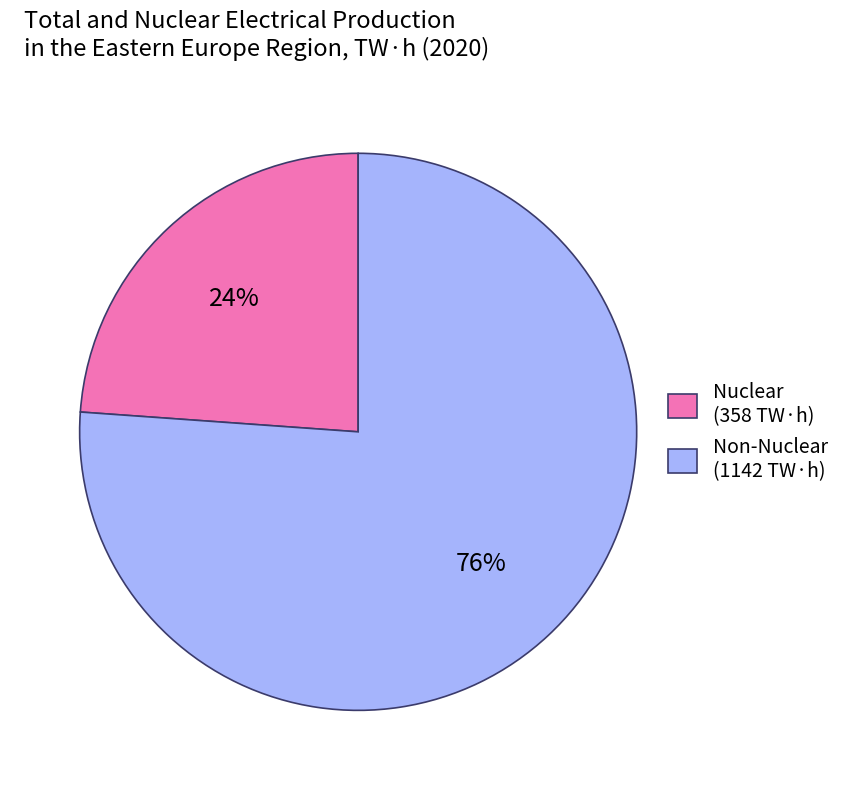

To the nearest percent, what percentage of the pie is Non-Nuclear (1142 TW·h)?

76%